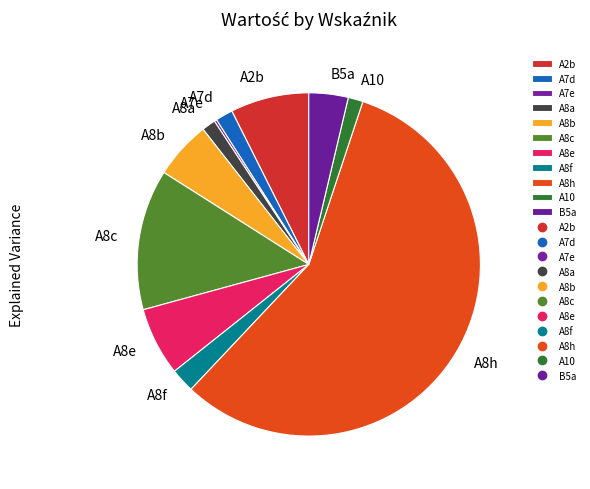

Between A8f and A8h, which is larger?

A8h